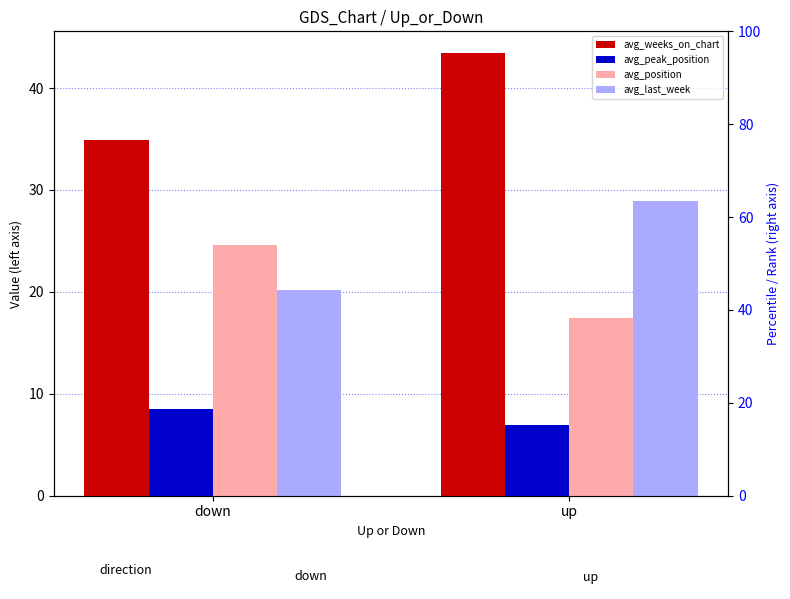

What is the total value across all series at down?

88.1